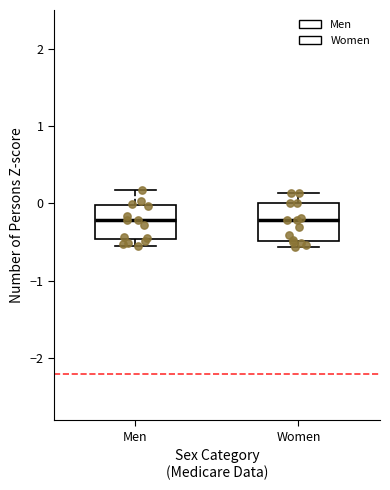

Reading left to right, read every box against the y-axis: the position of its median line, the range the box covers, and the ends of its whiskers. The values are not printed on the chart, so give them approximately, as read against the axis.

Men: median -0.2, box -0.5 to 0.0, whiskers -0.5 (just below the box's lower edge) to 0.2
Women: median -0.2, box -0.5 to 0.0, whiskers -0.6 to 0.1